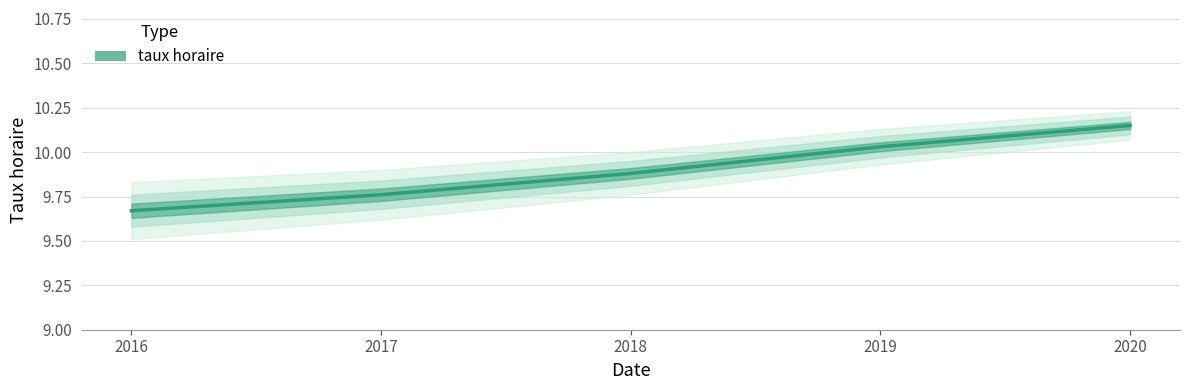

What is the ratio of the value at 2019 to the value at 2020?

1.0